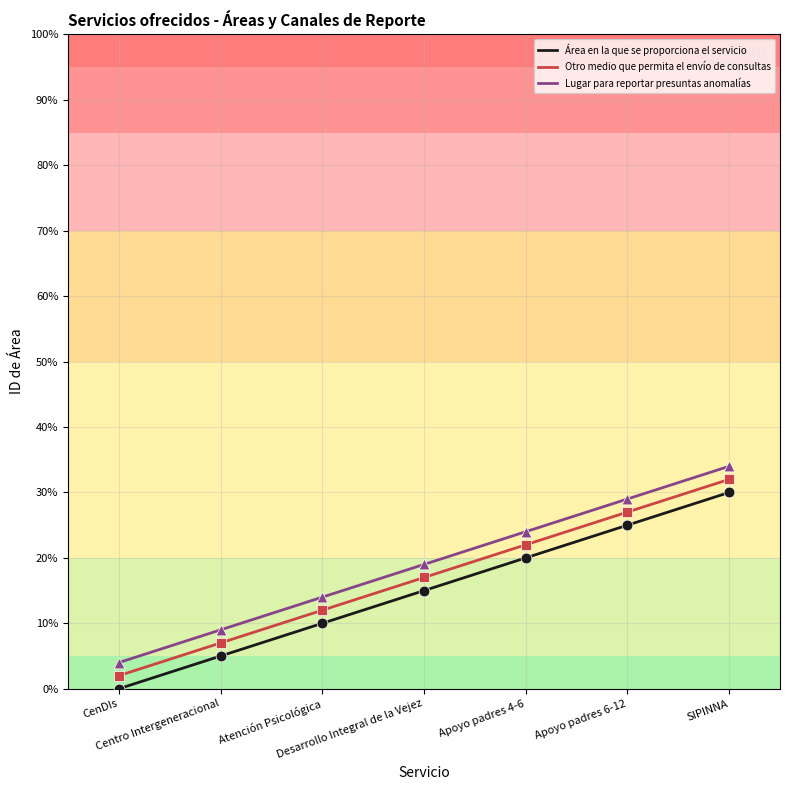

At which category is the sum across all series the highest?

SIPINNA